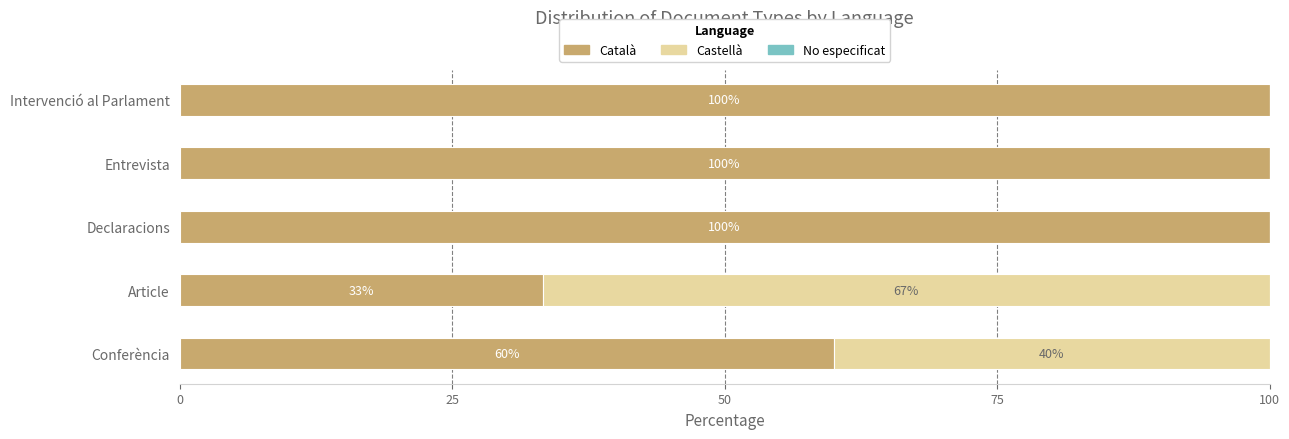

What is the maximum value for Català?

100.0